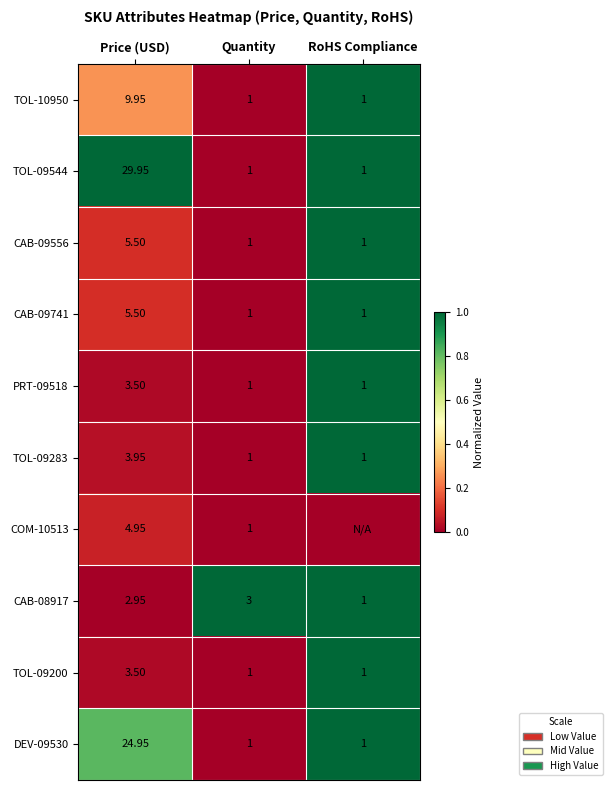

Which category has the lowest value across all series?

Quantity